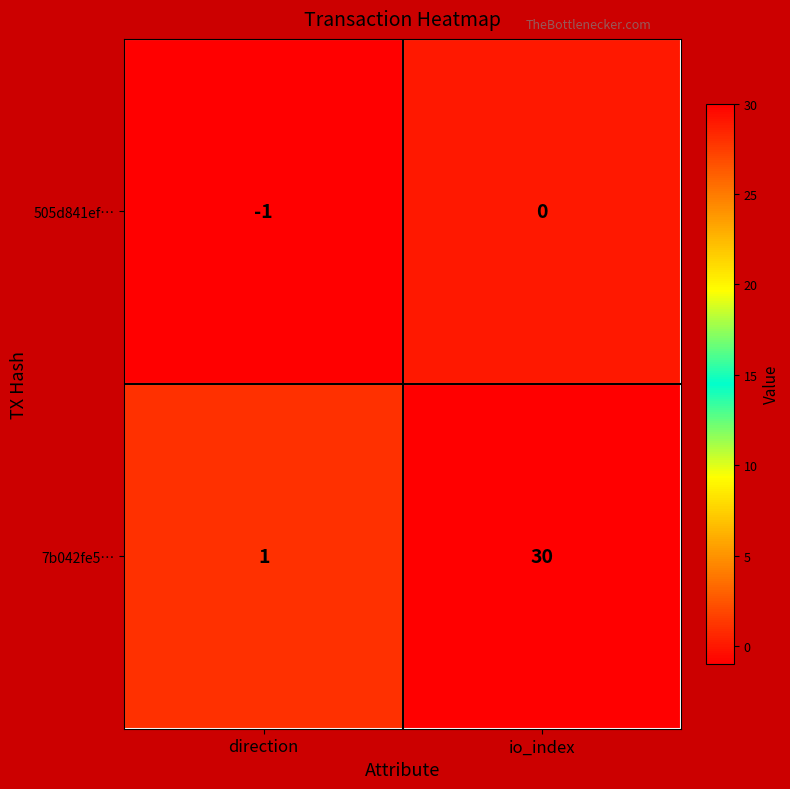

Reading left to right, transcribe all the data shown in this chart.

505d841ef…: -1	0
7b042fe5…: 1	30